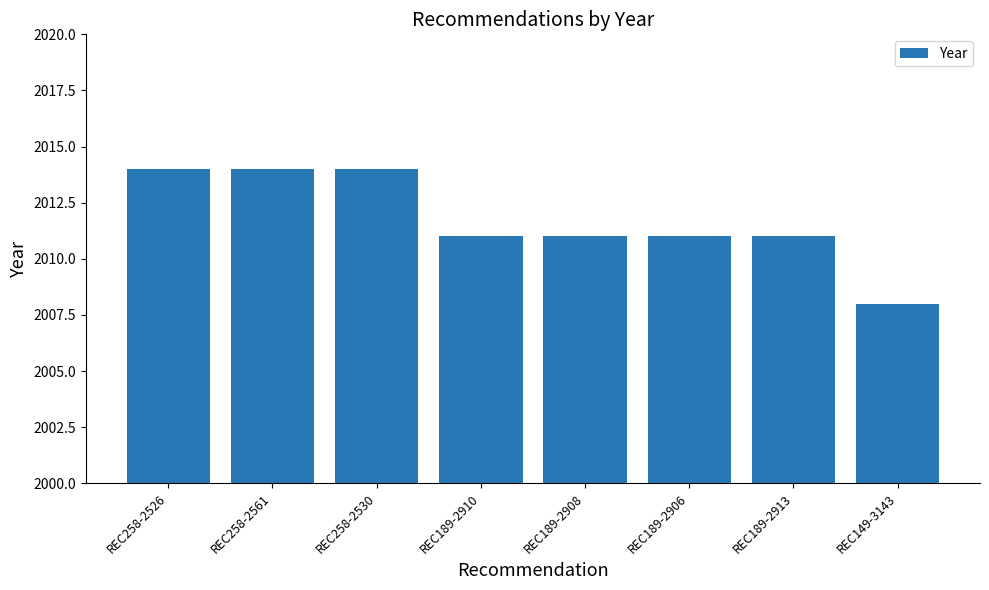

Which category has the lowest value across all series?

REC149-3143